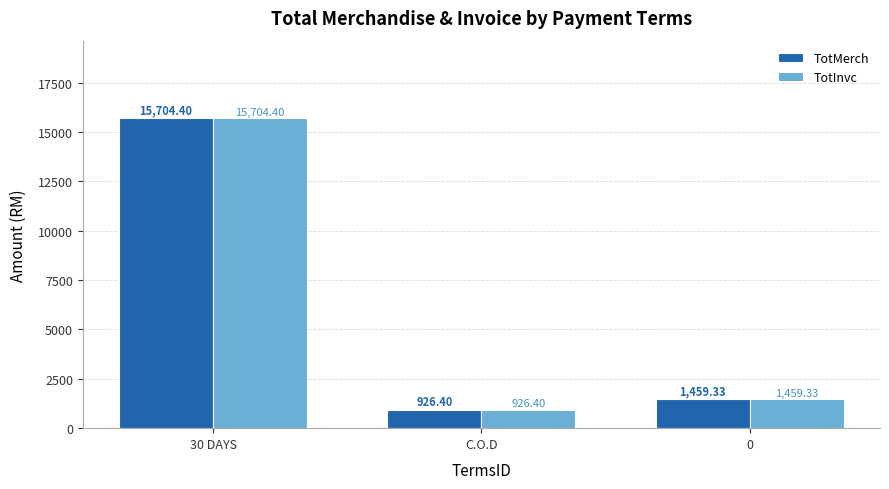

What is the sum of all TotMerch values?

18090.1